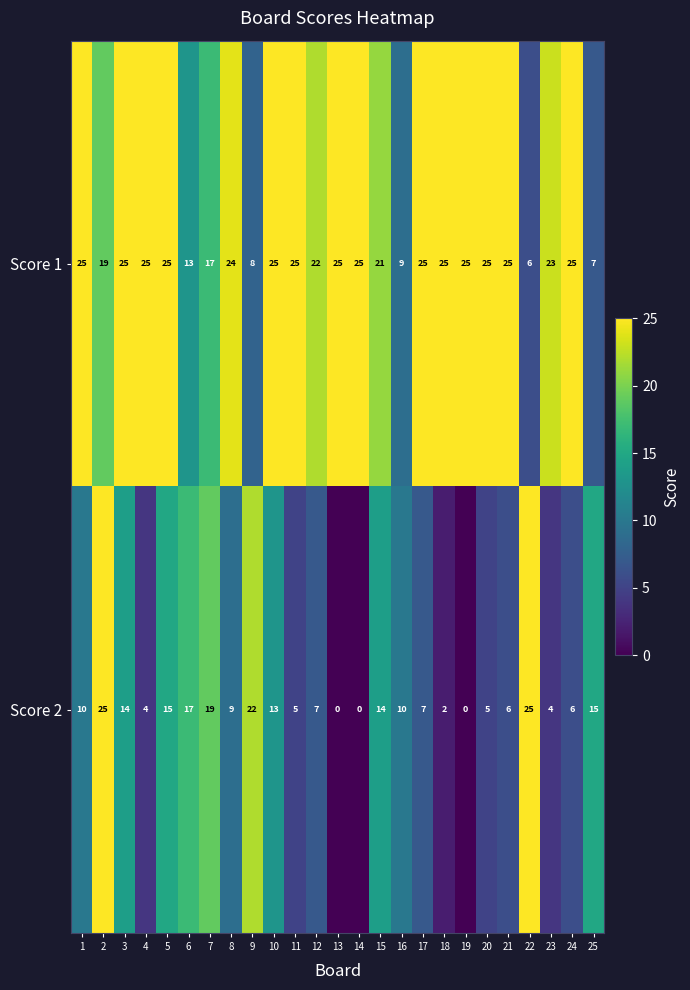

Which series has the largest range (max minus min)?

Score 2